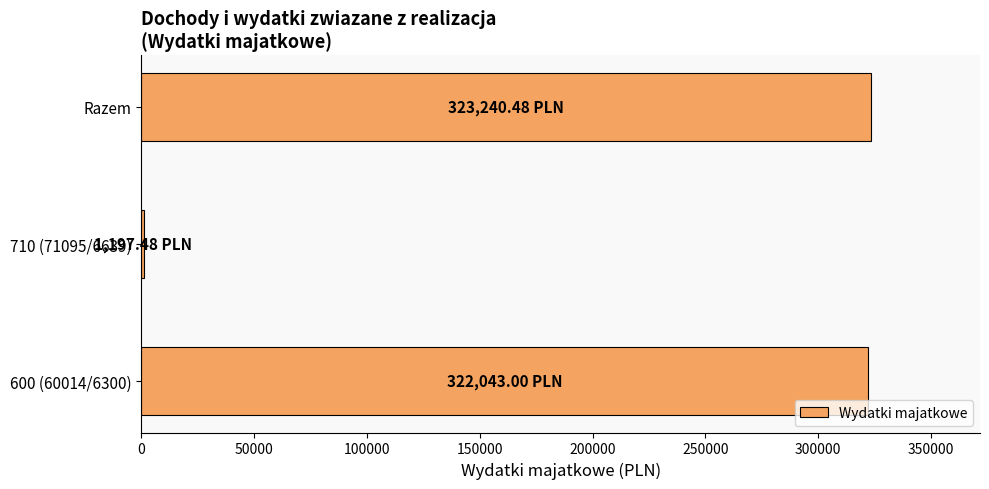

What is the average value?

215493.7